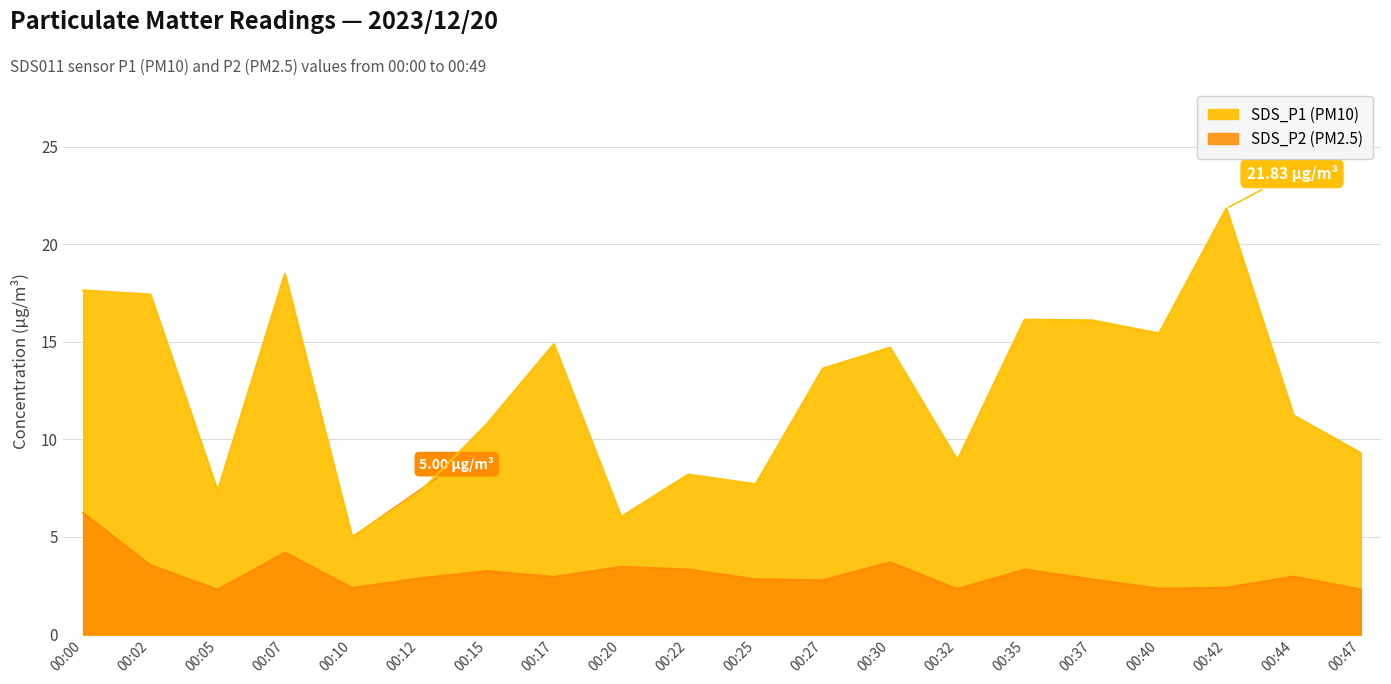

Rank the series by their average value, from highest to lowest.

SDS_P1, SDS_P2